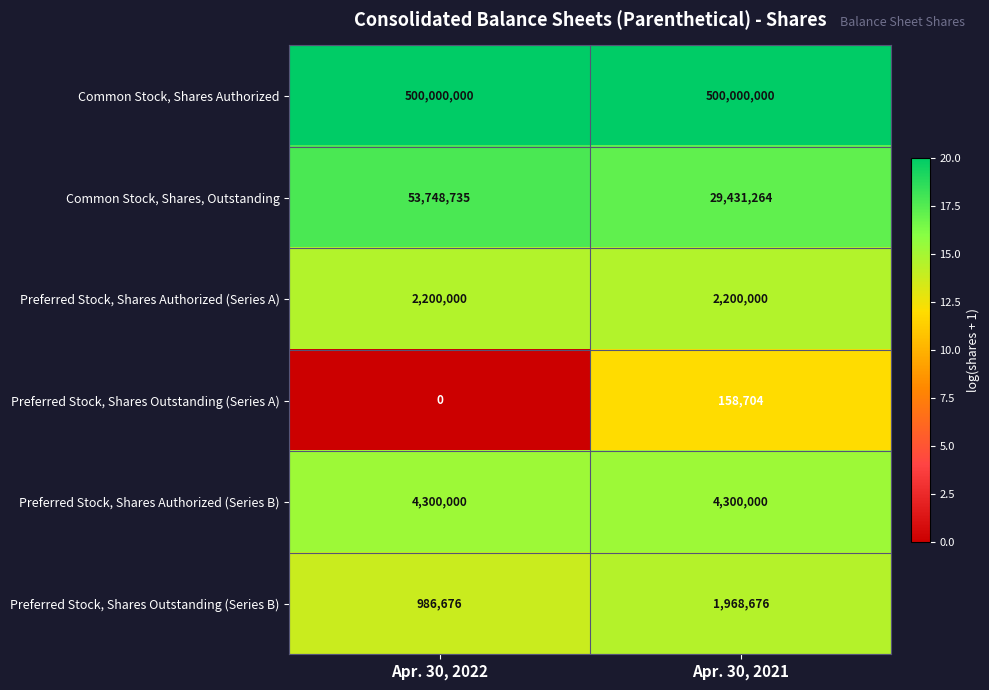

Reading left to right, transcribe all the data shown in this chart.

Common Stock, Shares Authorized: Apr. 30, 2022=500000000	Apr. 30, 2021=500000000
Common Stock, Shares, Outstanding: Apr. 30, 2022=53748735	Apr. 30, 2021=29431264
Preferred Stock, Shares Authorized (Series A): Apr. 30, 2022=2200000	Apr. 30, 2021=2200000
Preferred Stock, Shares Outstanding (Series A): Apr. 30, 2022=0	Apr. 30, 2021=158704
Preferred Stock, Shares Authorized (Series B): Apr. 30, 2022=4300000	Apr. 30, 2021=4300000
Preferred Stock, Shares Outstanding (Series B): Apr. 30, 2022=986676	Apr. 30, 2021=1968676